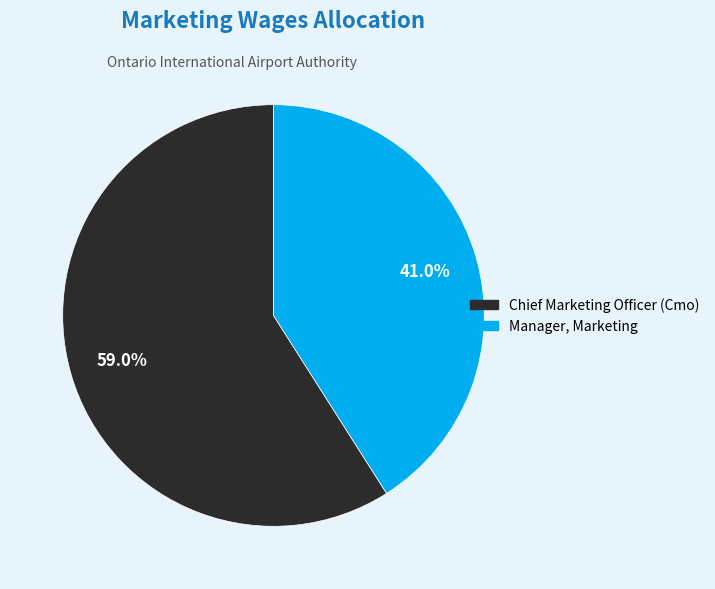

What percentage is the Chief Marketing Officer (Cmo) slice, to the nearest percent?

59%